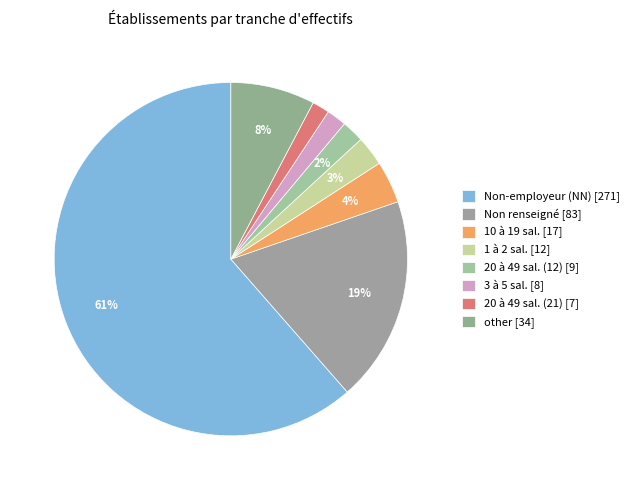

Which category has the biggest portion of the pie?

NN